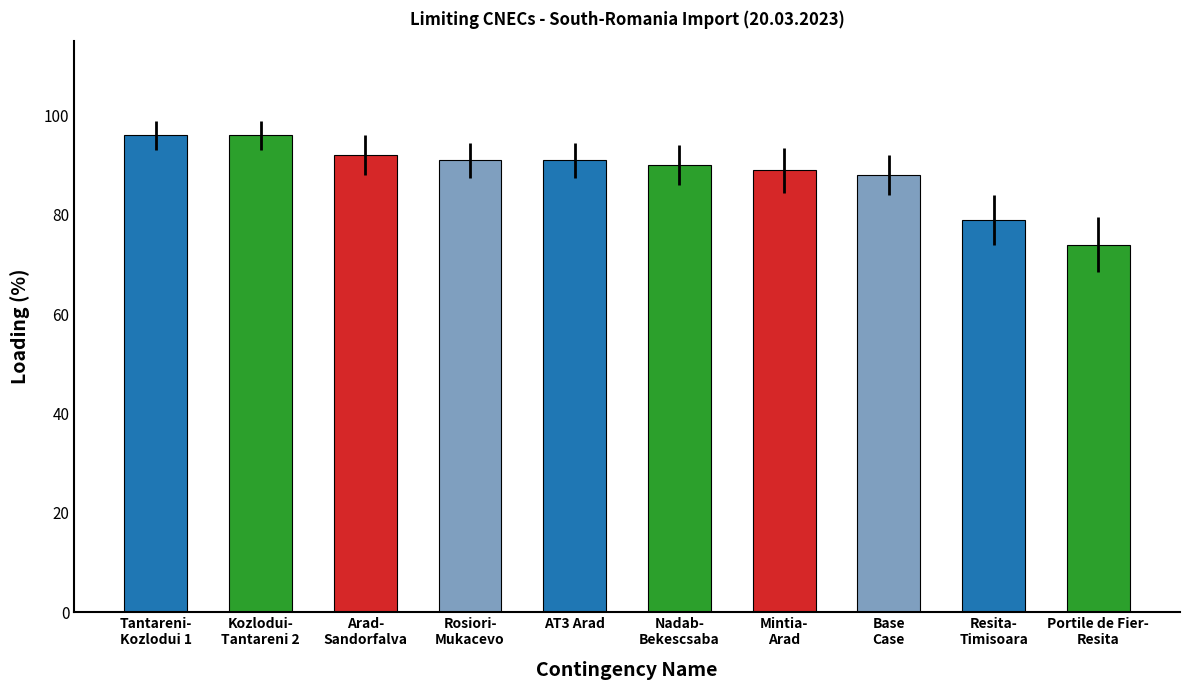

Which has a higher value, Nadab-
Bekescsaba or Rosiori-
Mukacevo?

Rosiori-
Mukacevo